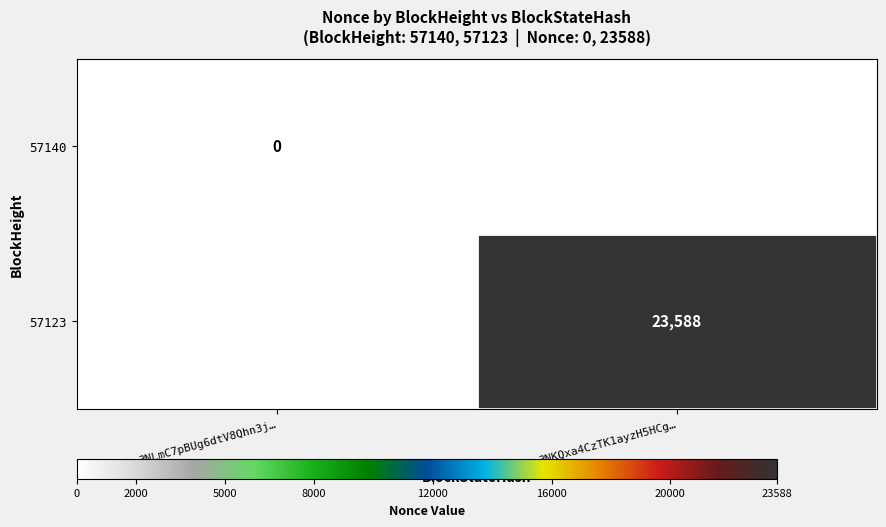

Is the value of 57123 at 3NKQxa4CzTK1ayzH5HCg… greater than the value of 57140 at 3NLmC7pBUg6dtV8Qhn3j…?

Yes